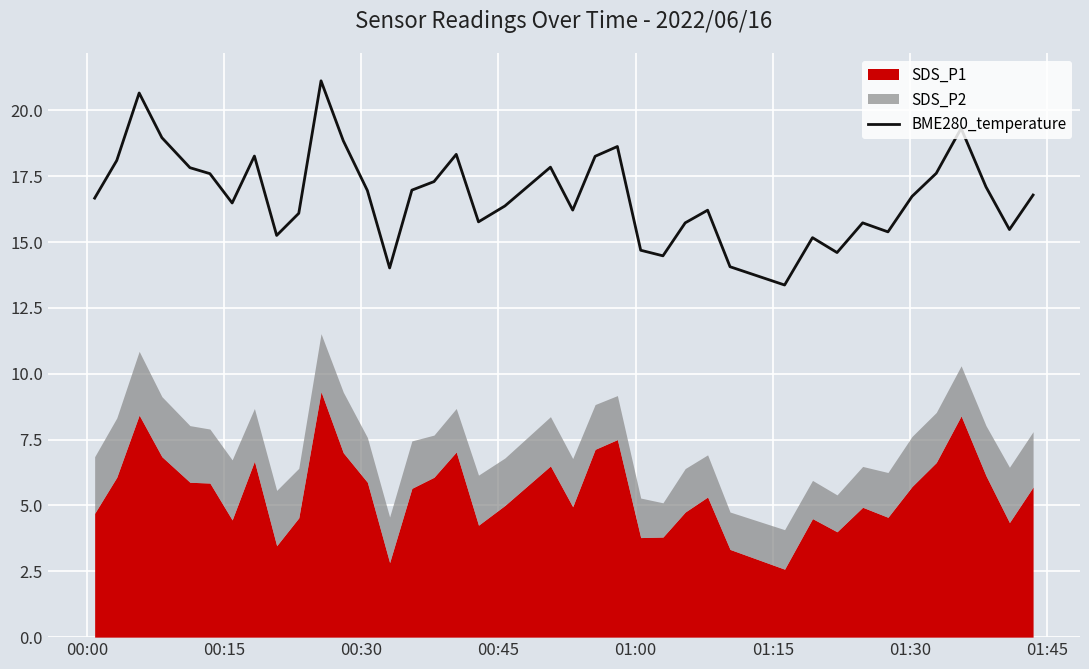

What is the lowest value of the BME280_temperature series?

13.4